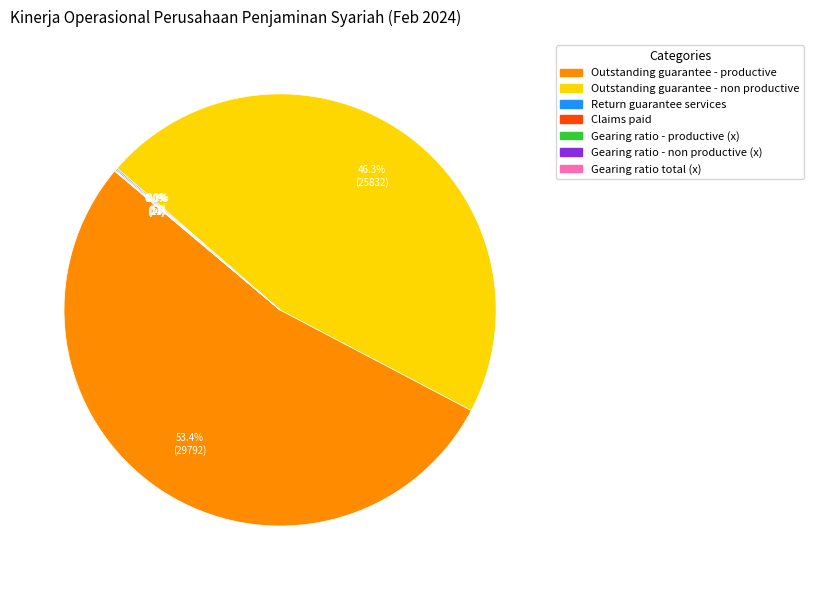

Between Outstanding guarantee - productive and Outstanding guarantee - non productive, which is larger?

Outstanding guarantee - productive